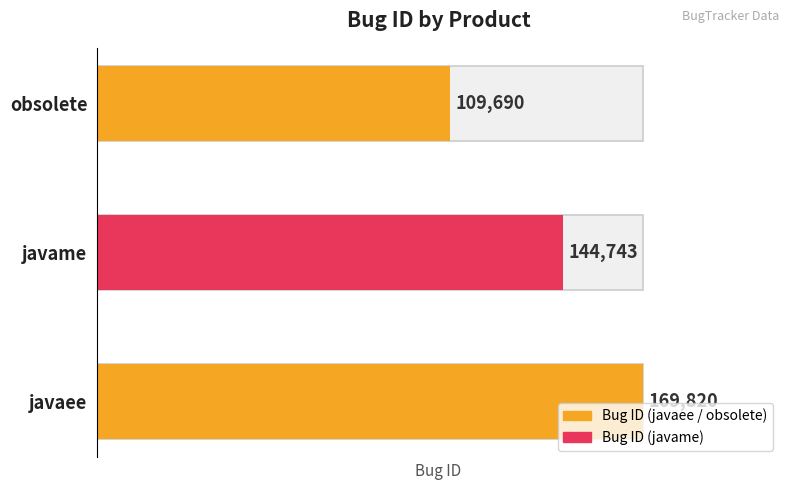

What is the ratio of the value at obsolete to the value at javaee?

0.6